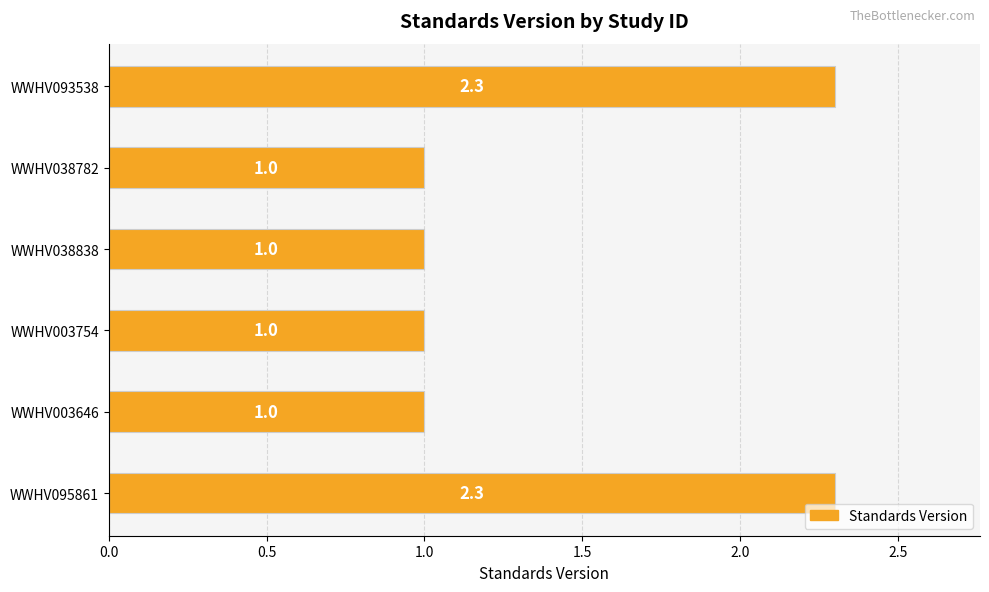

What is the label of the 1st bar from the bottom?

WWHV095861